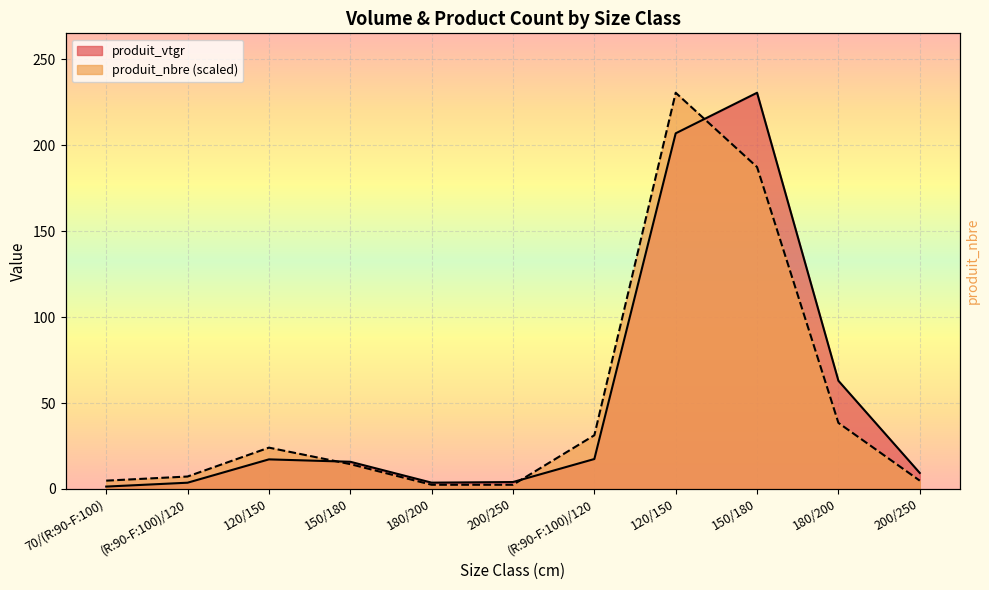

Between which two adjacent categories do produit_vtgr and produit_nbre first intersect?

120/150 and 150/180